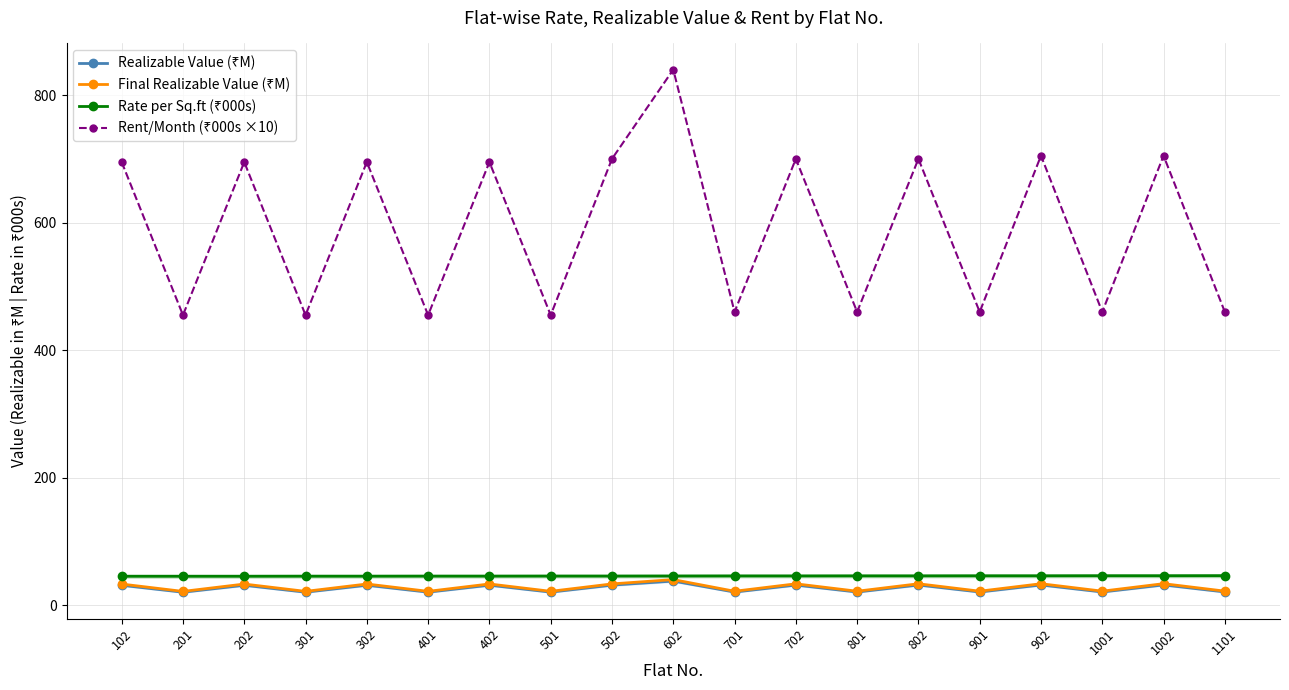

Is this an area chart (filled region under the line)?

No